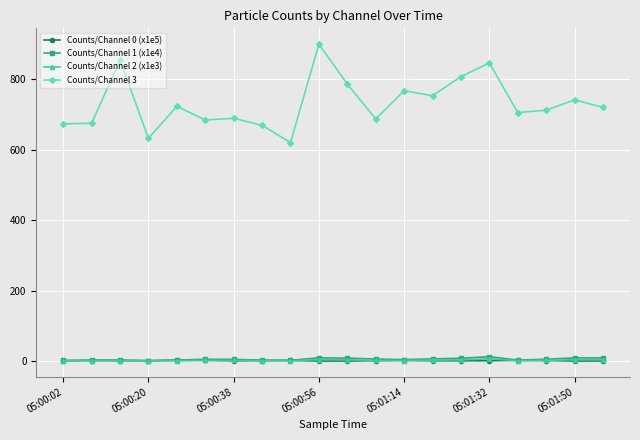

True or false: Counts/Channel 3 has more than 2 interior local peaks.

True